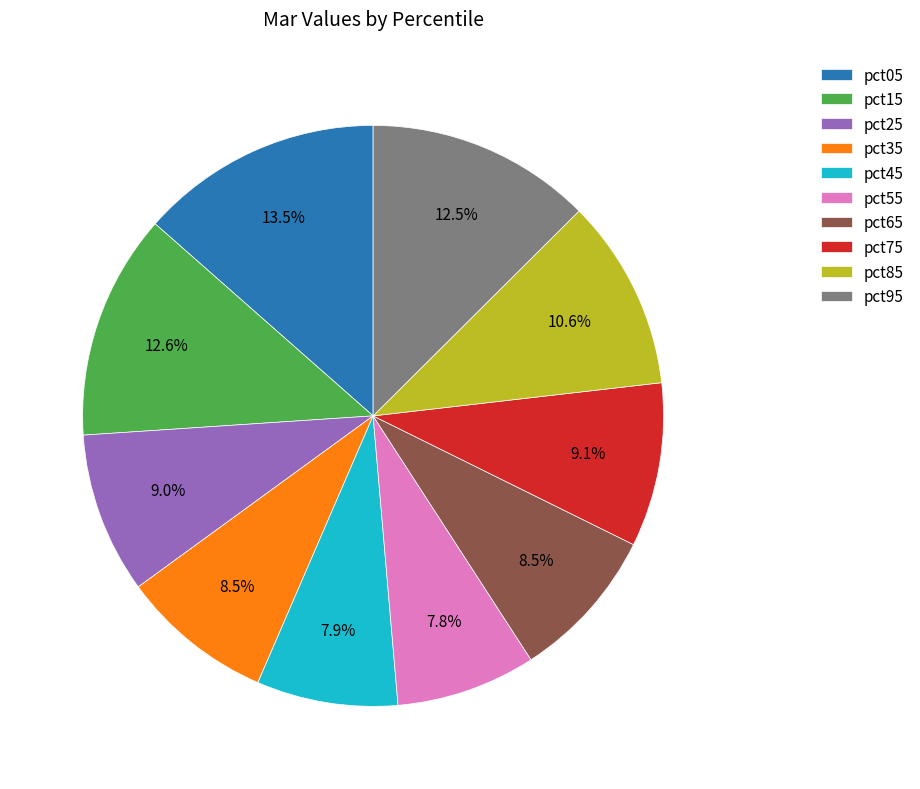

Which slice is the largest?

pct05